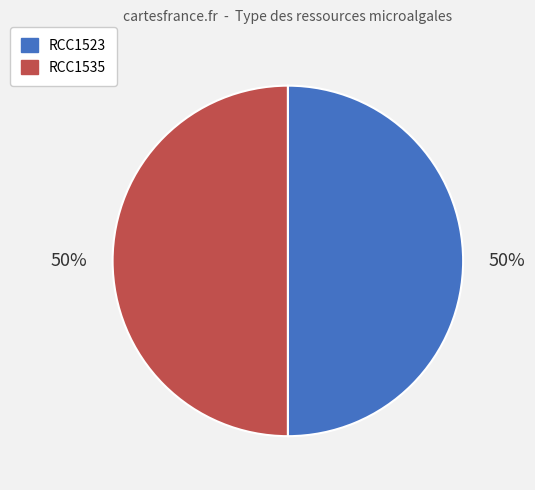

Is it true that RCC1523 is 42% of the pie?

False